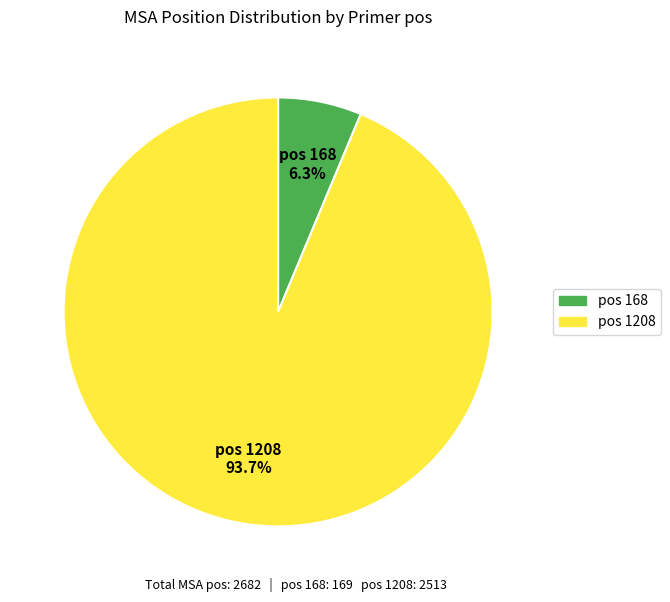

Is there a majority slice in this chart?

Yes